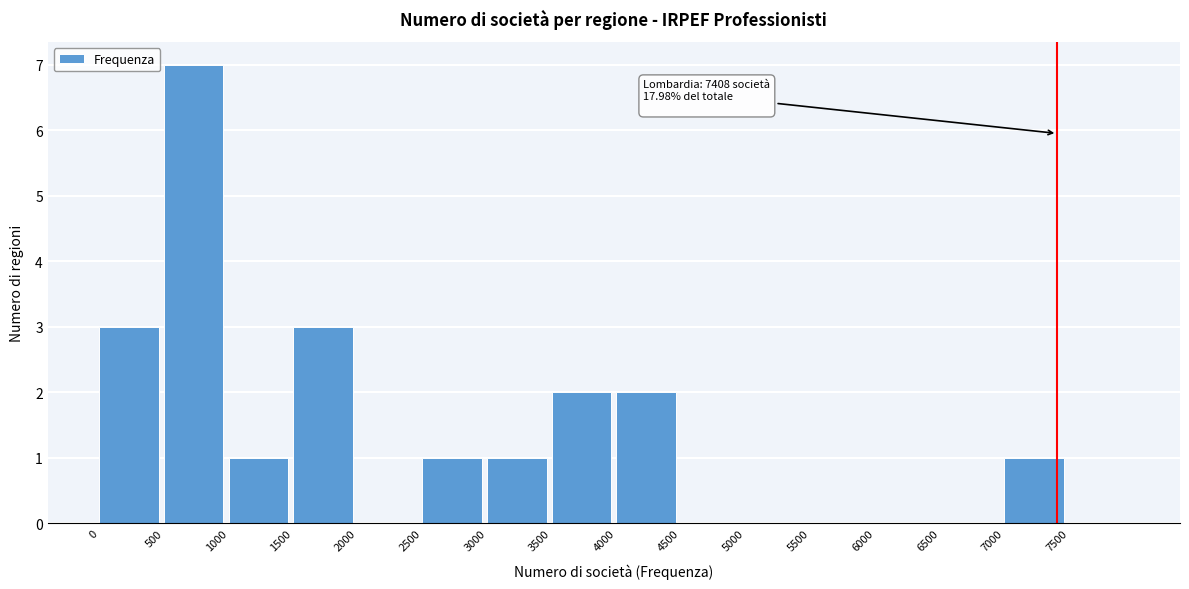

Which range on the x-axis has the tallest bar?

500 to 1000